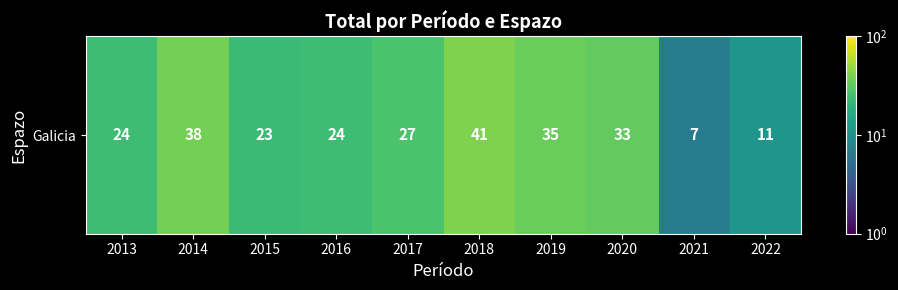

Which has a higher value, 2014 or 2022?

2014